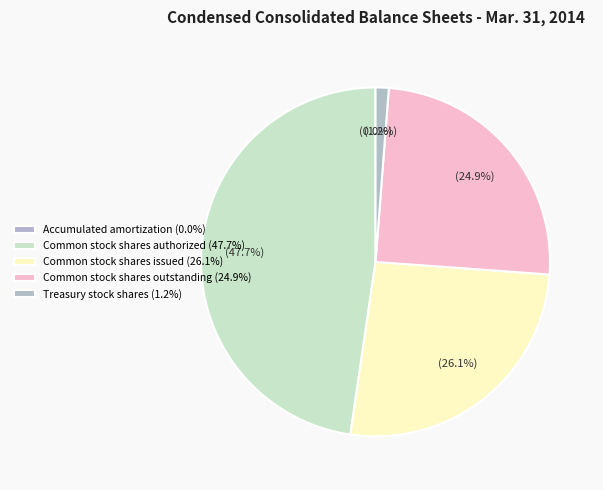

Is there a majority slice in this chart?

No